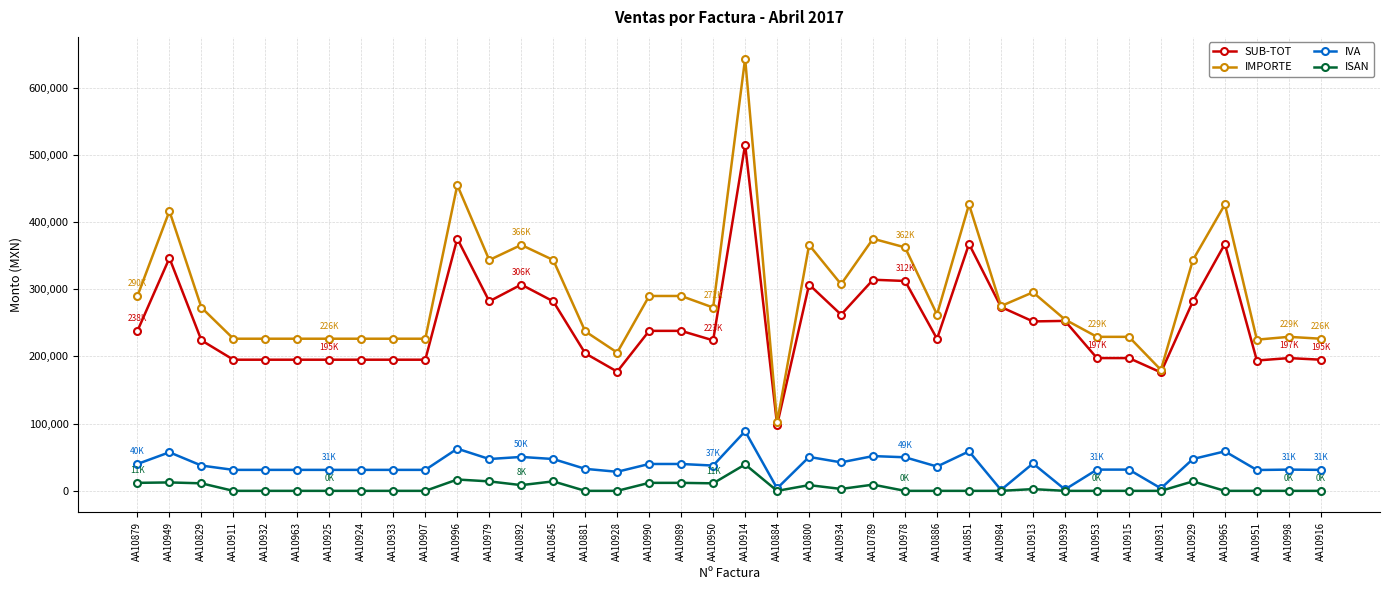

What is the sum of the SUB-TOT values at AA10931 and AA10907?

371448.3